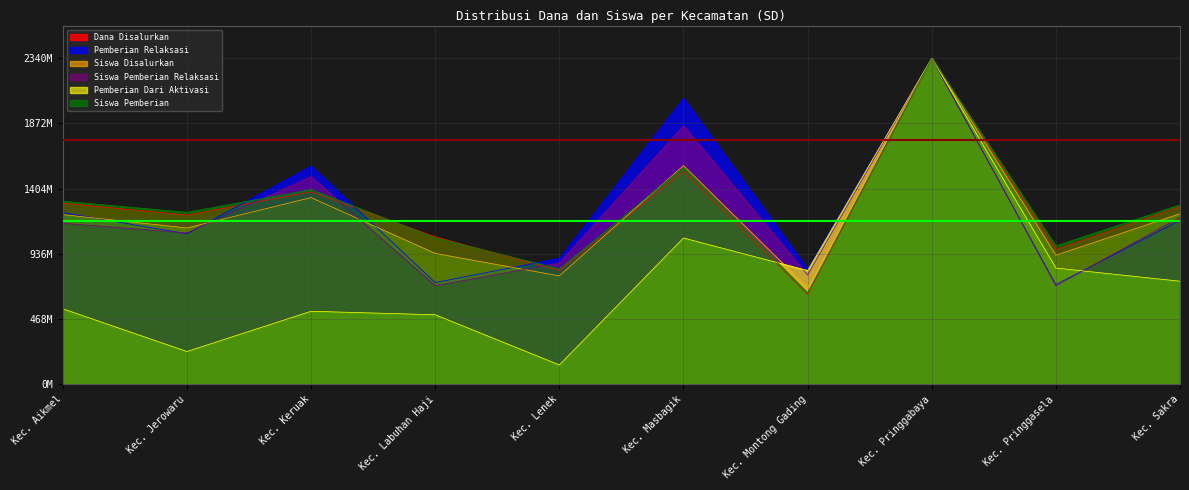

What is the difference between the Dana Disalurkan values at Kec. Lenek and Kec. Jerowaru?

399600000.0